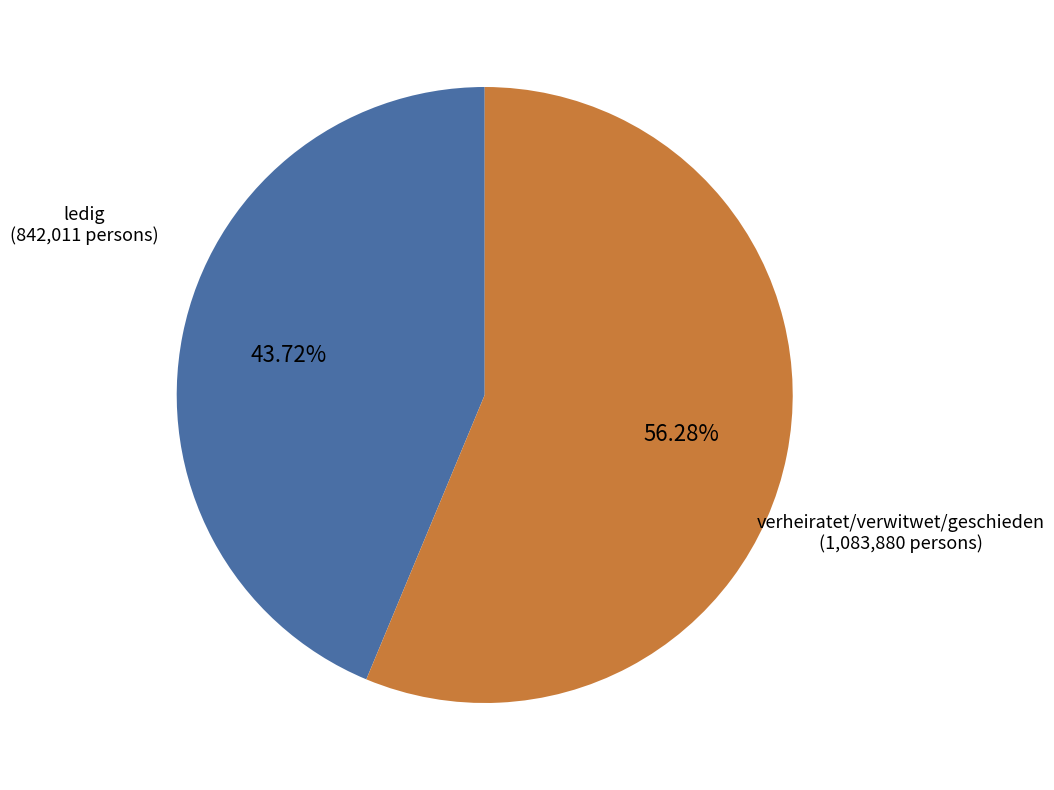

Approximately how many times larger is the value at verheiratet/verwitwet/geschieden compared to ledig?

1.3